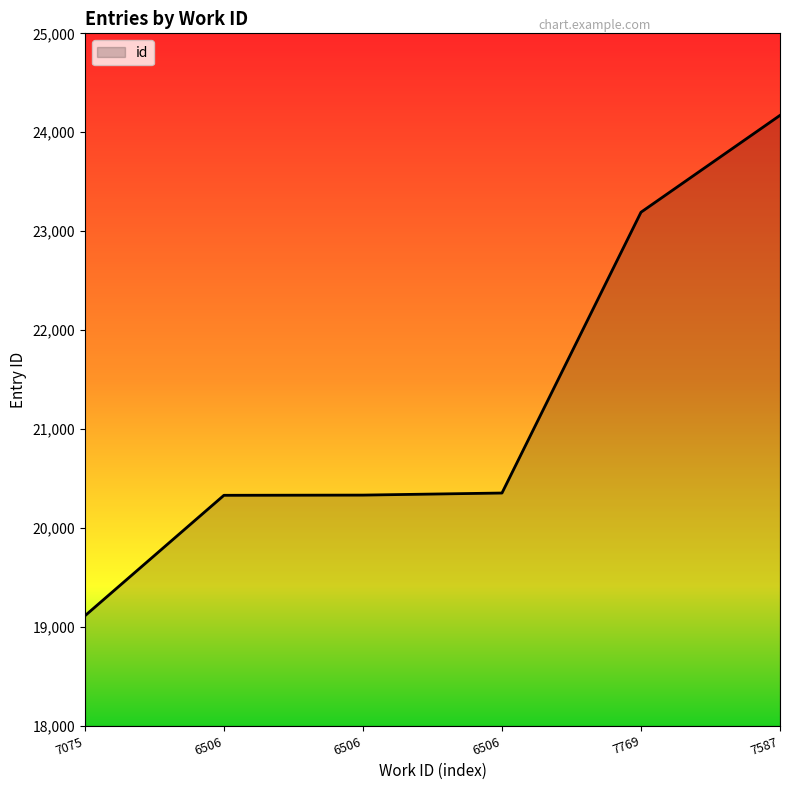

Does the chart display data point markers on the line(s)?

No